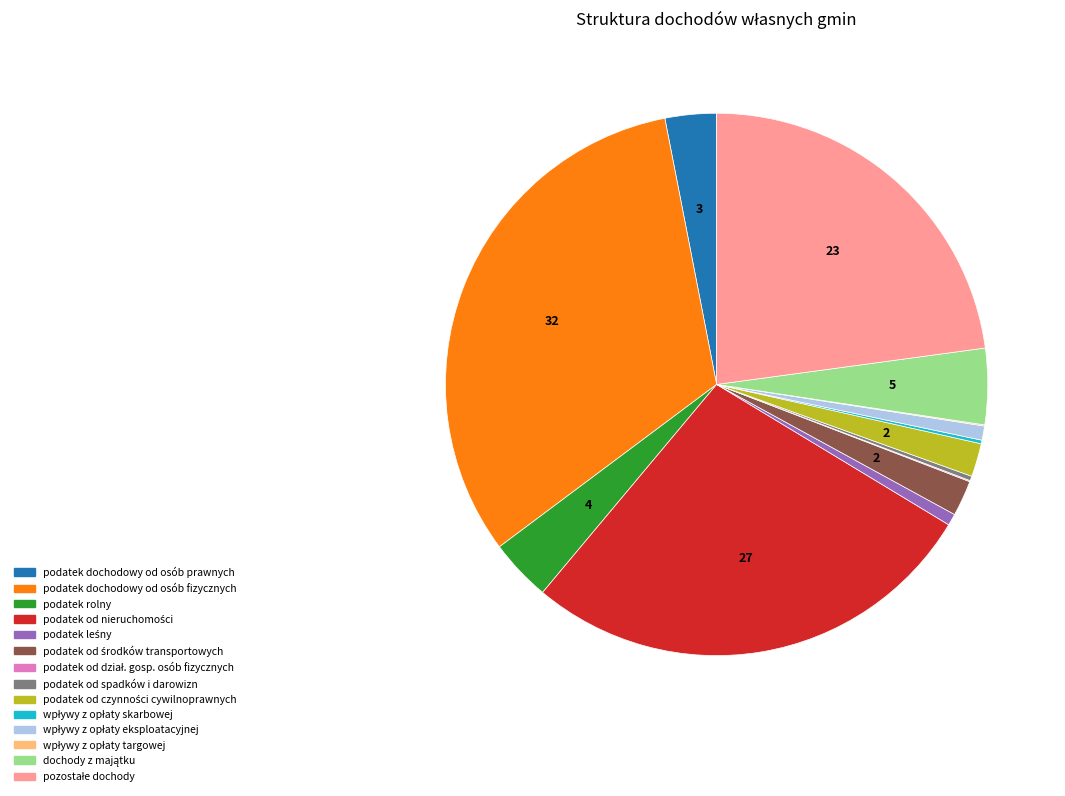

Is it true that podatek rolny is 12% of the pie?

False